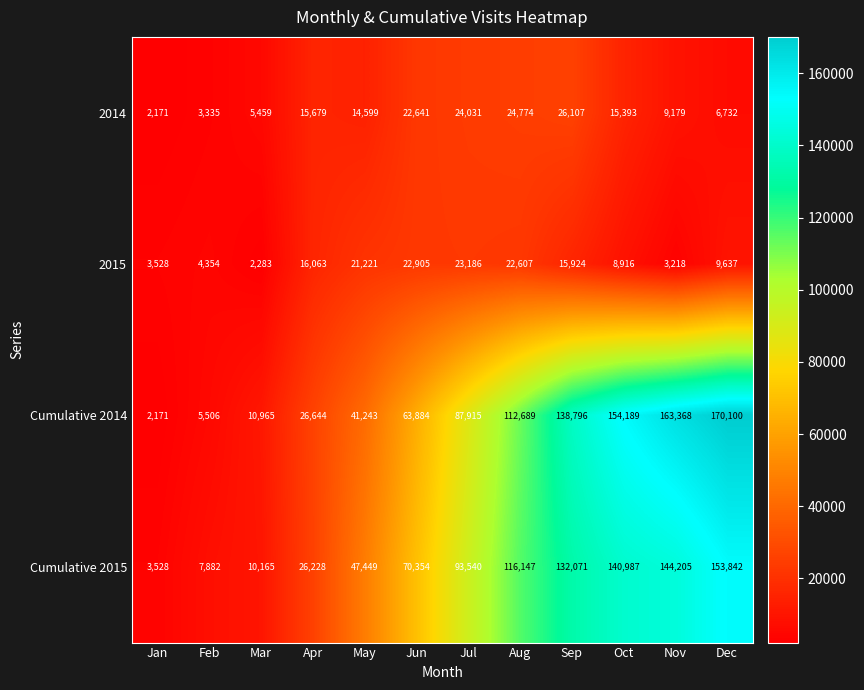

What is the difference between the highest and lowest values at Aug?

93540